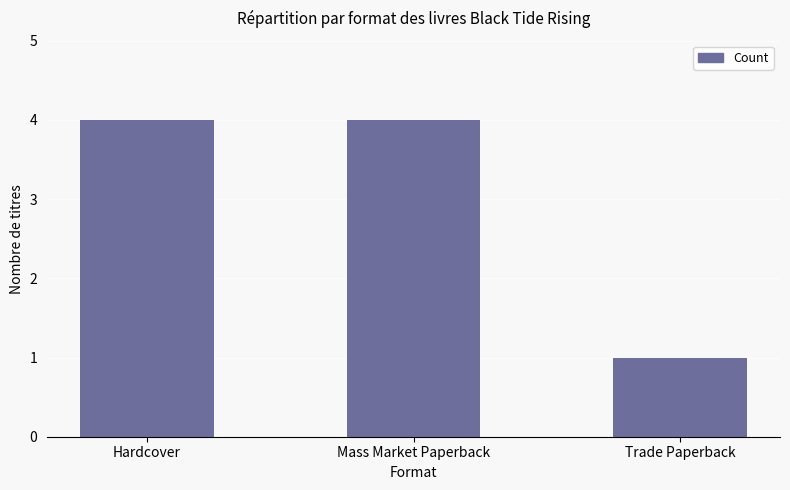

What is the change in value from Mass Market Paperback to Trade Paperback?

-3